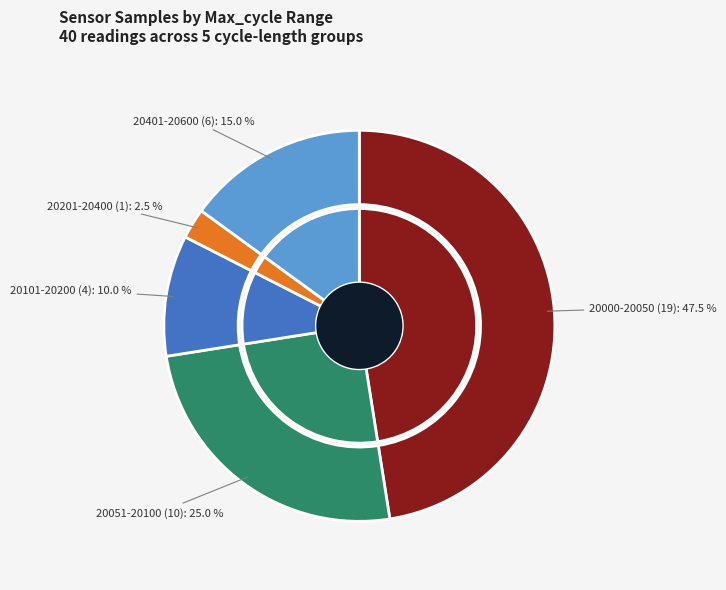

Is 21 the majority of the pie?

No